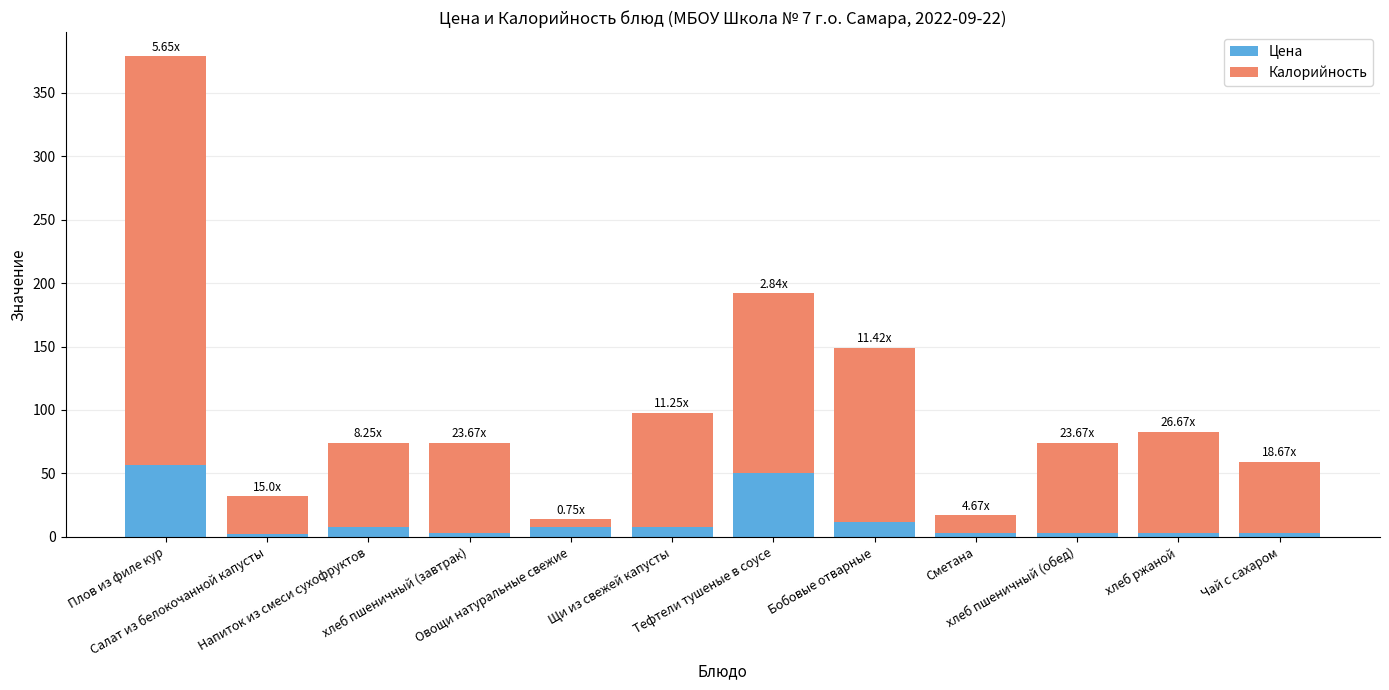

How many data points in Цена are less than 8?

6